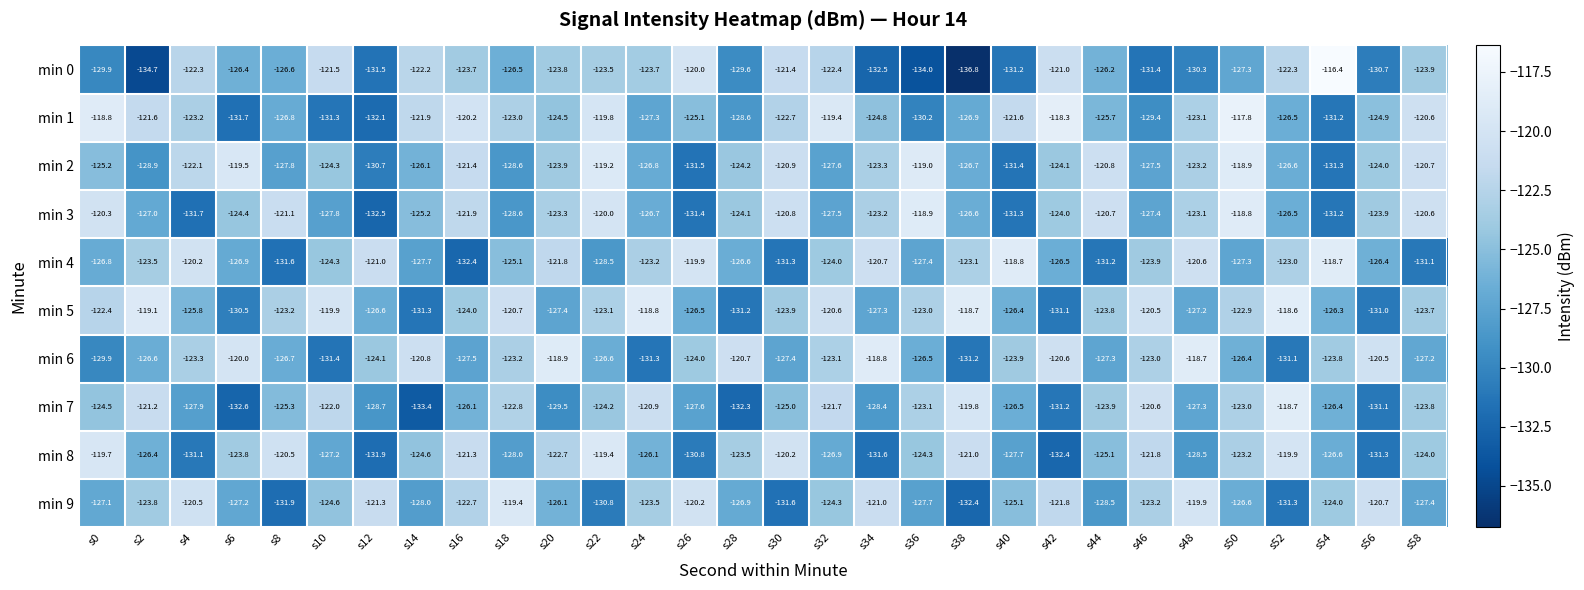

Where is min 7 nearest to the value -126?

s16